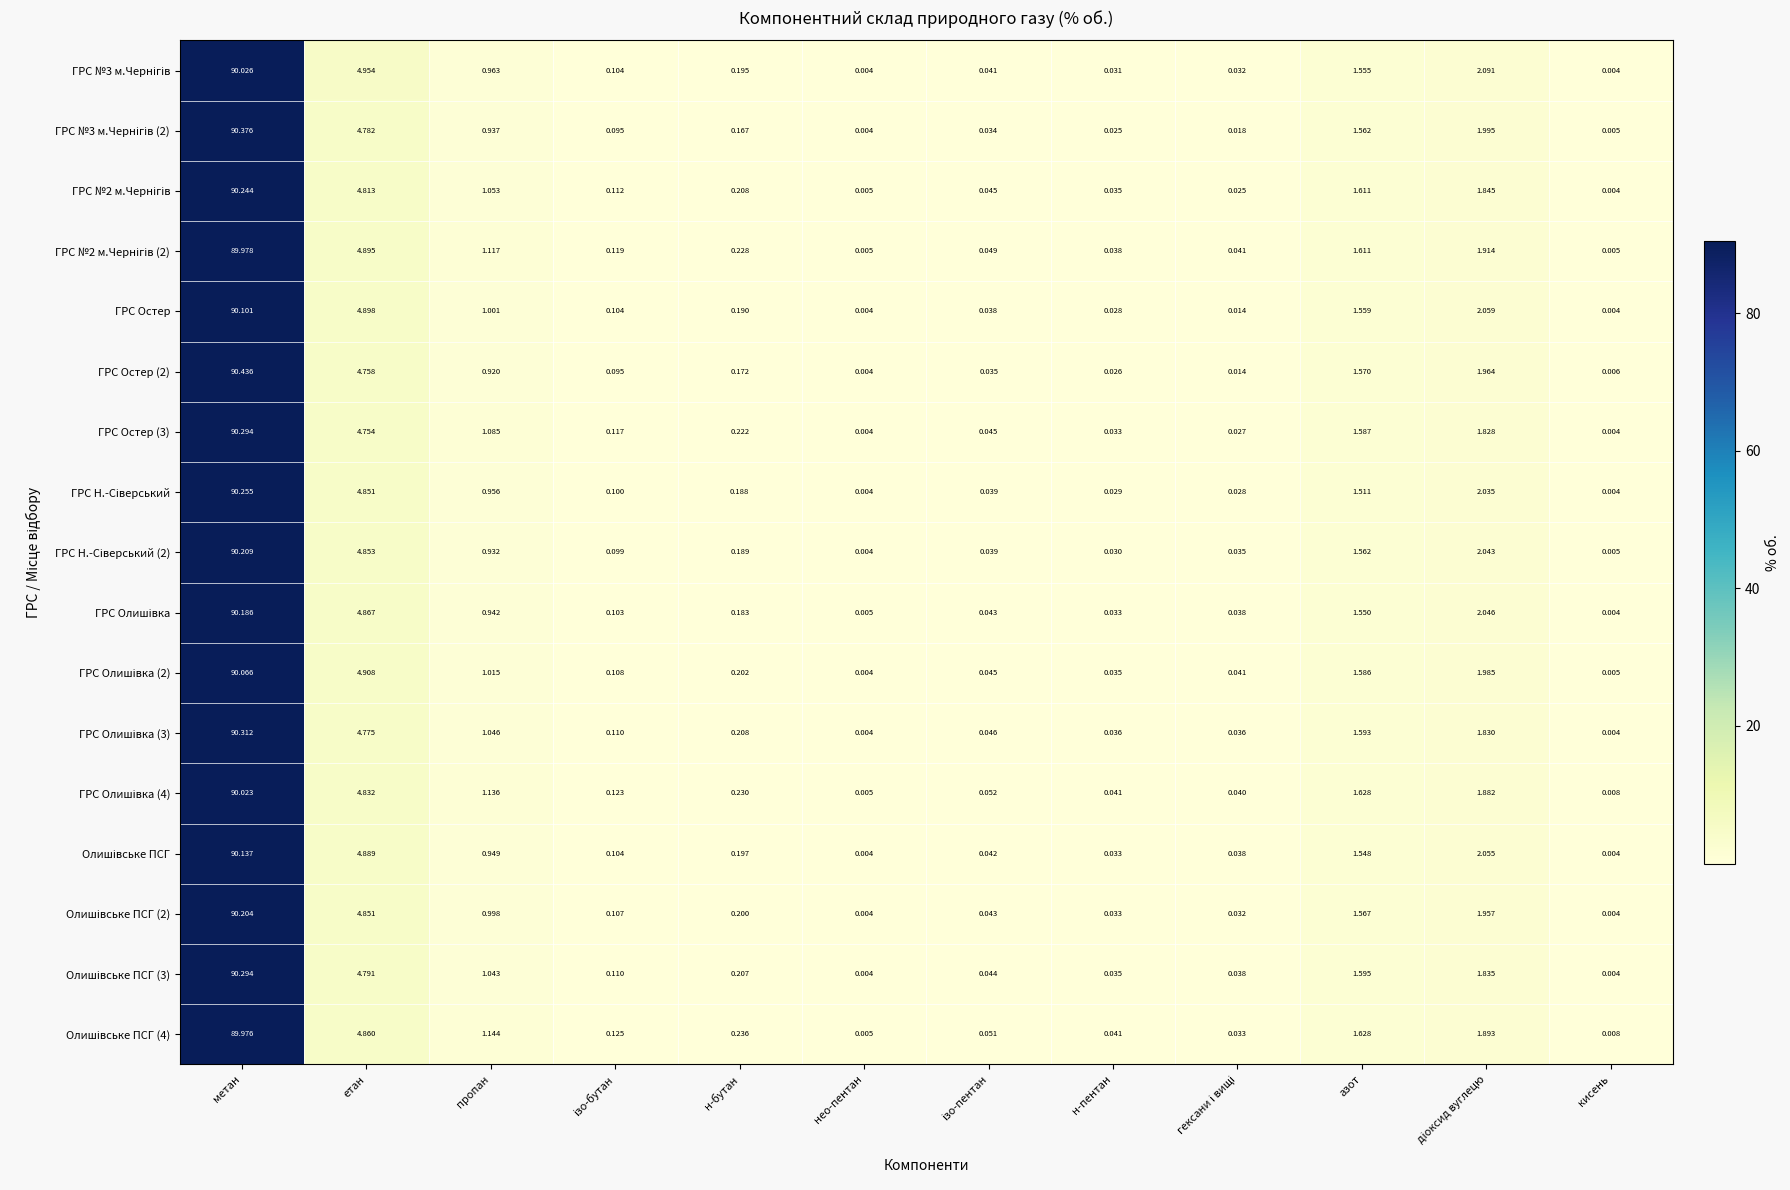

Which category has the highest value across all series?

метан